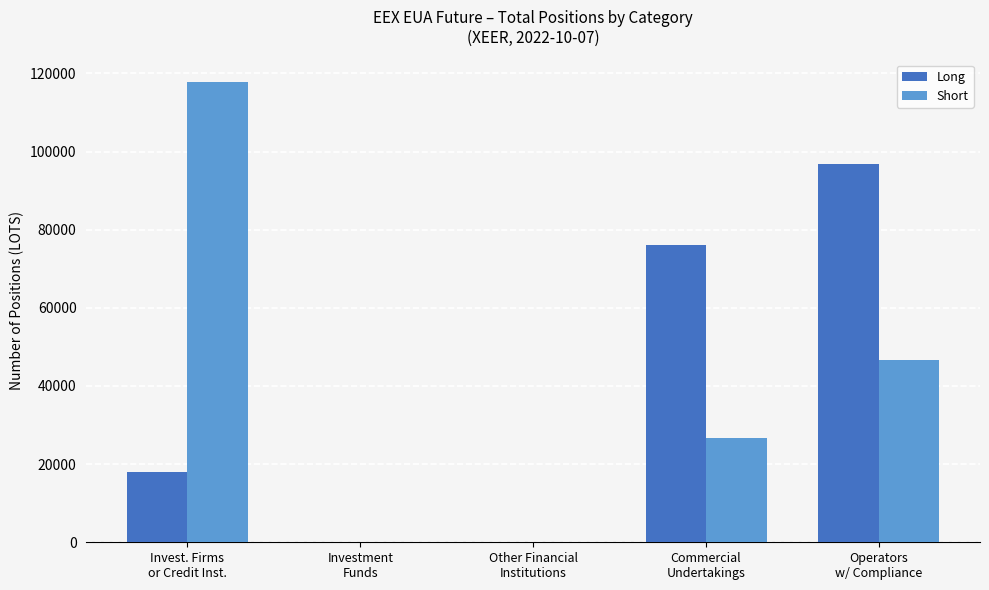

At which label does Short reach its peak?

Invest. Firms
or Credit Inst.